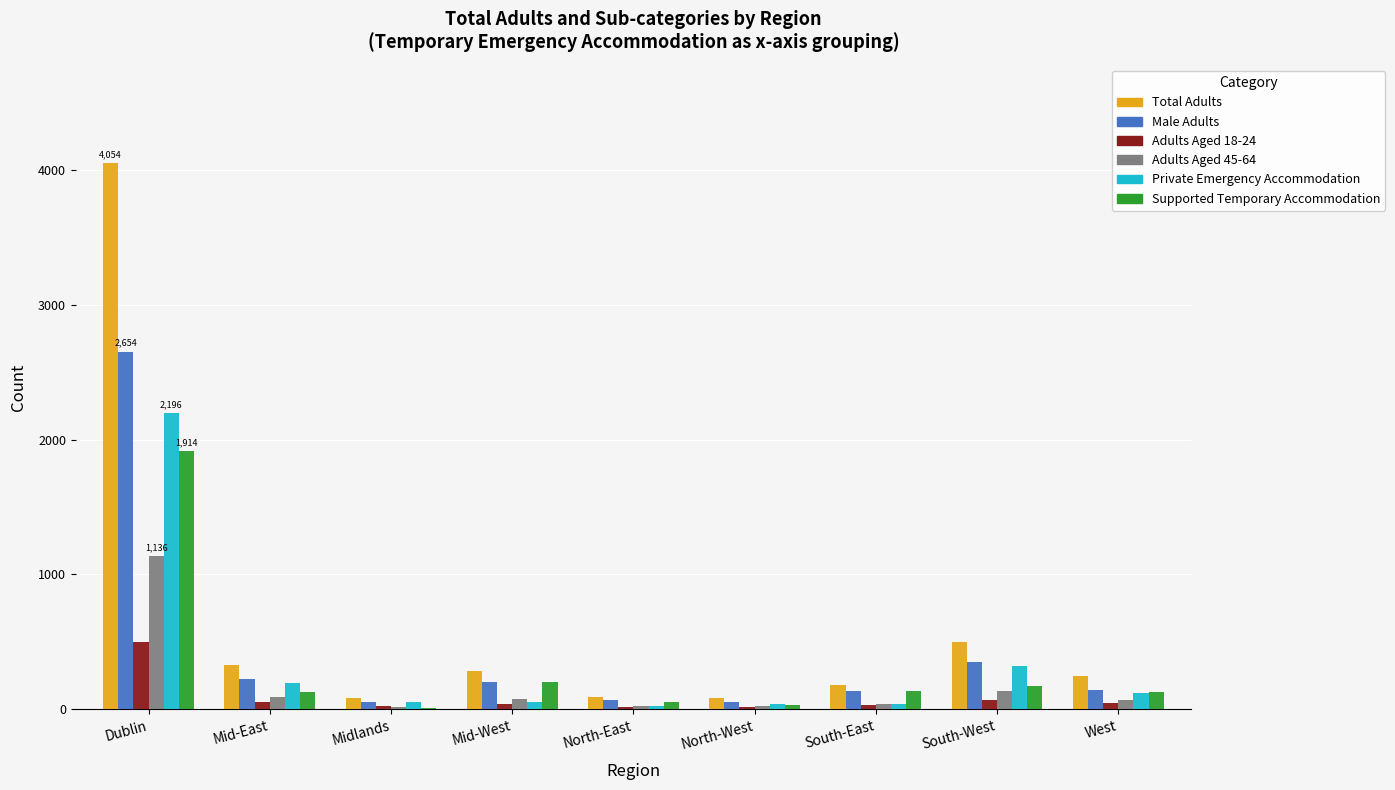

The value of Supported Temporary Accommodation at South-West is 175. True or false?

True